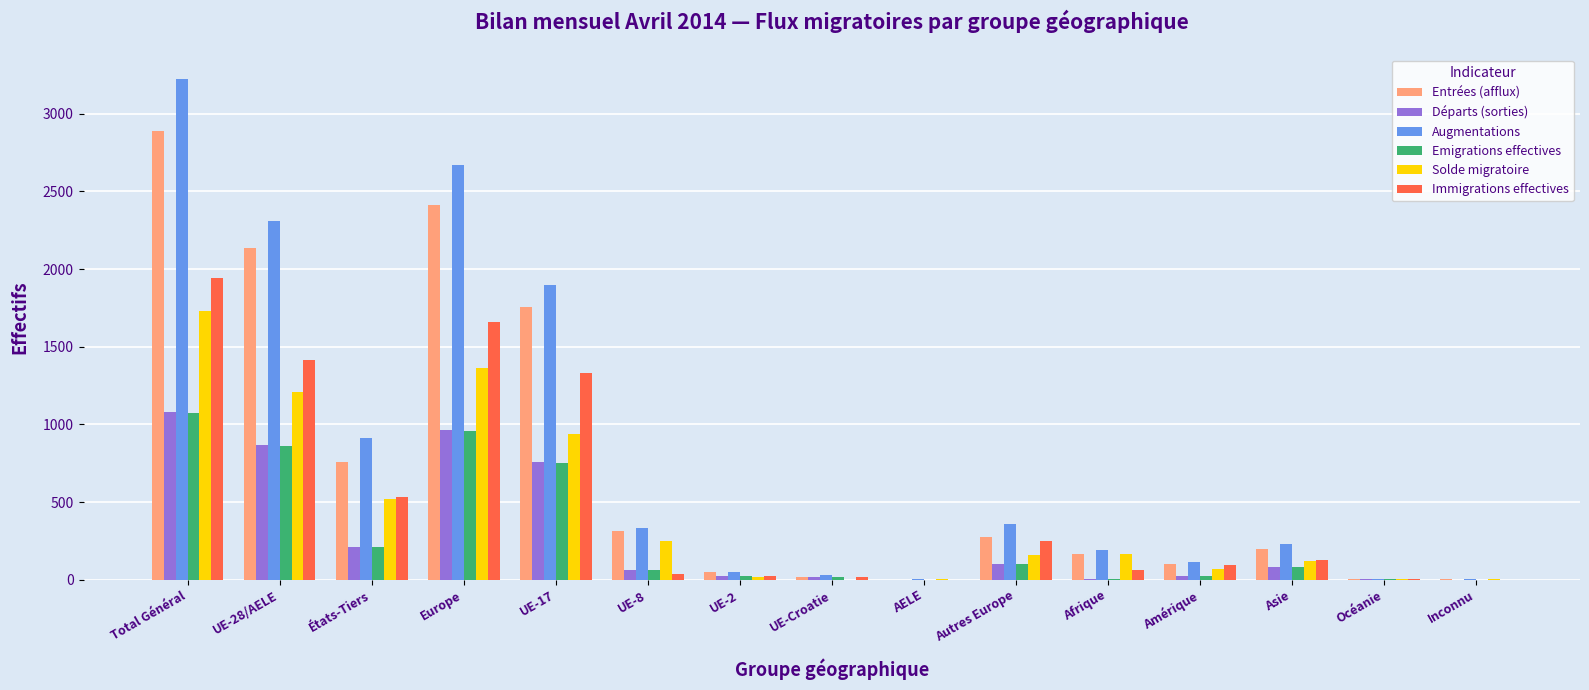

The value of Augmentations at Asie is 127. True or false?

False